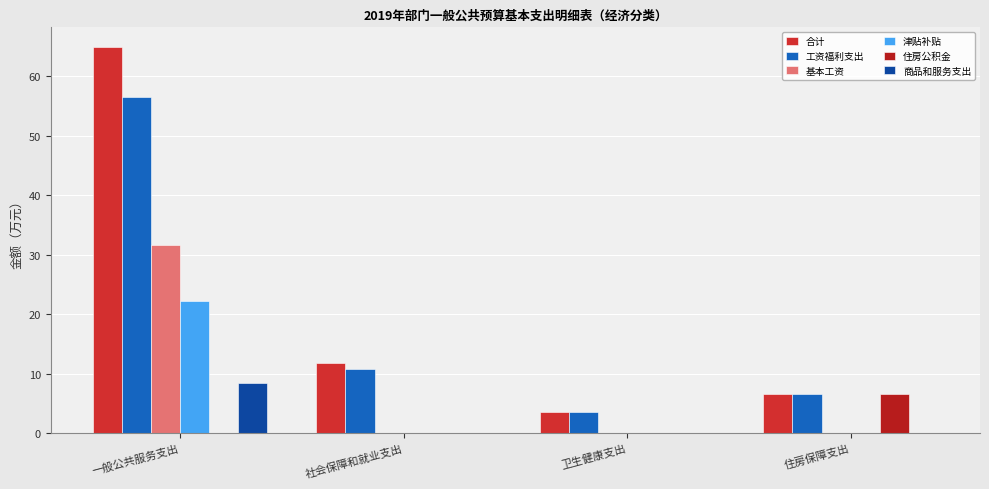

Between 一般公共服务支出 and 卫生健康支出, which series saw the biggest shift?

合计